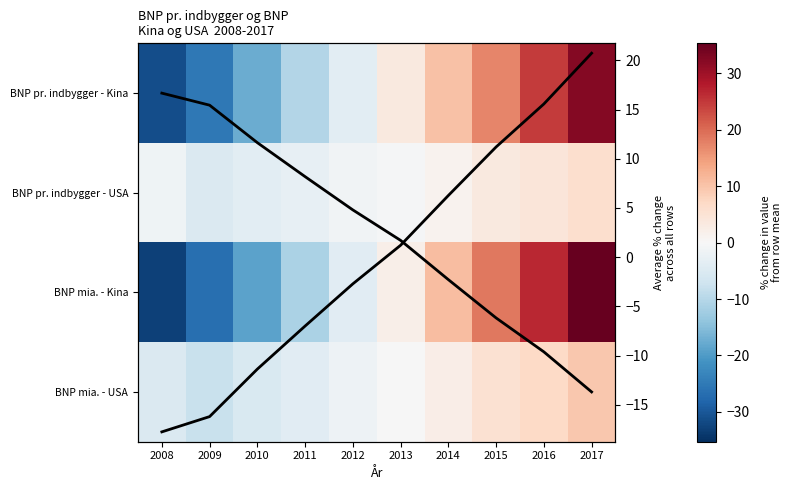

Which series has the largest range (max minus min)?

BNP mia. - Kina